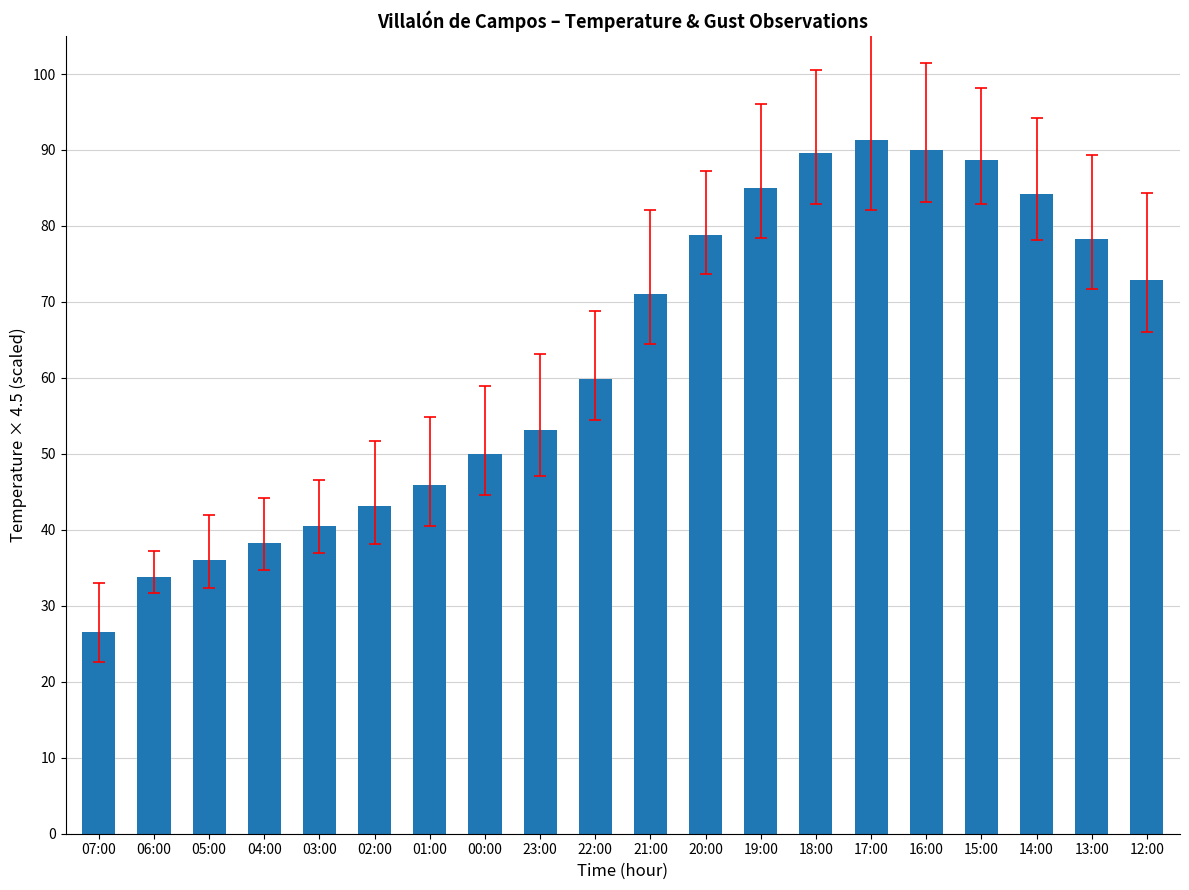

Are the bars horizontal?

No